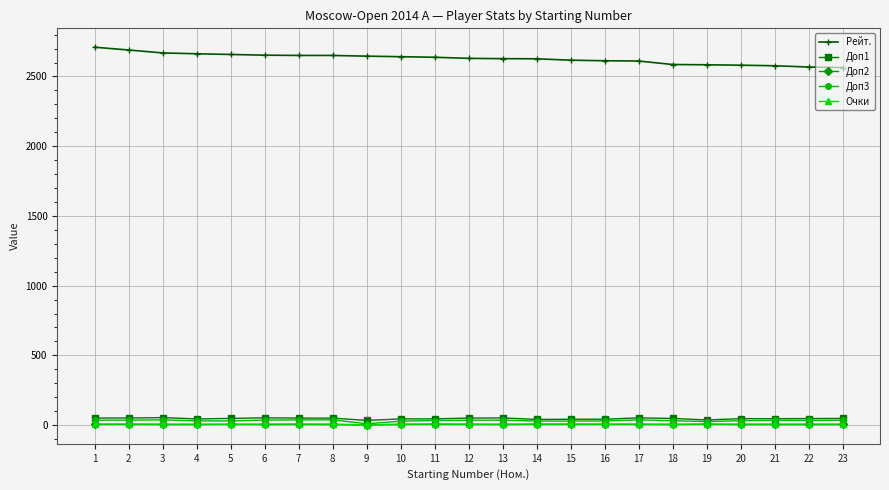

What is the difference between the highest and lowest values at 18?

2582.0